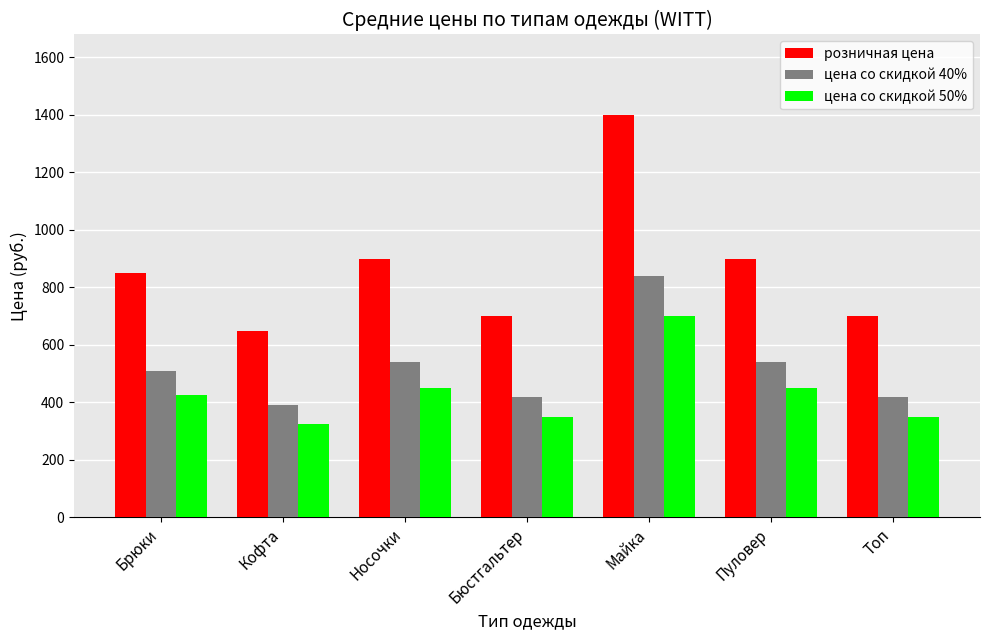

What is the spread (max minus min) of values at Пуловер?

449.5